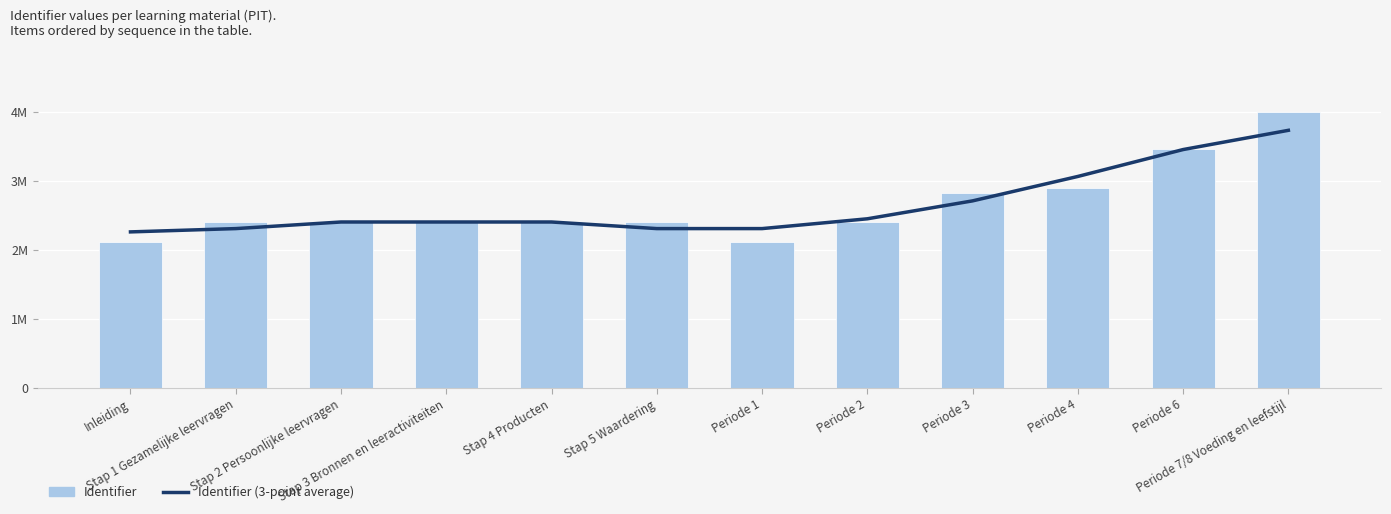

The Identifier (3-point average) series shows 1035387.1 at Stap 1 Gezamelijke leervragen. True or false?

False